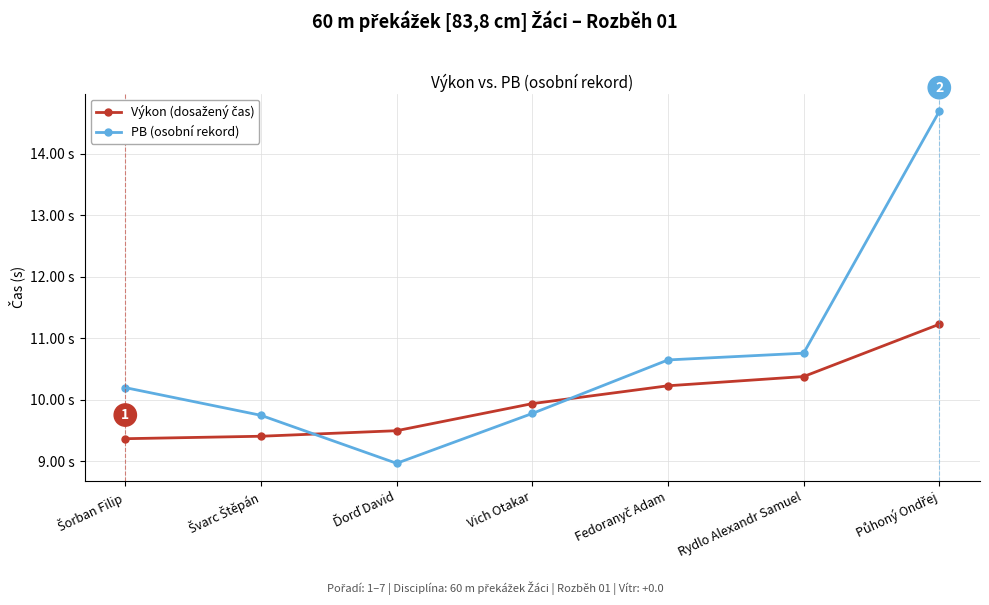

What is the average value of the PB (osobní rekord) series?

10.7